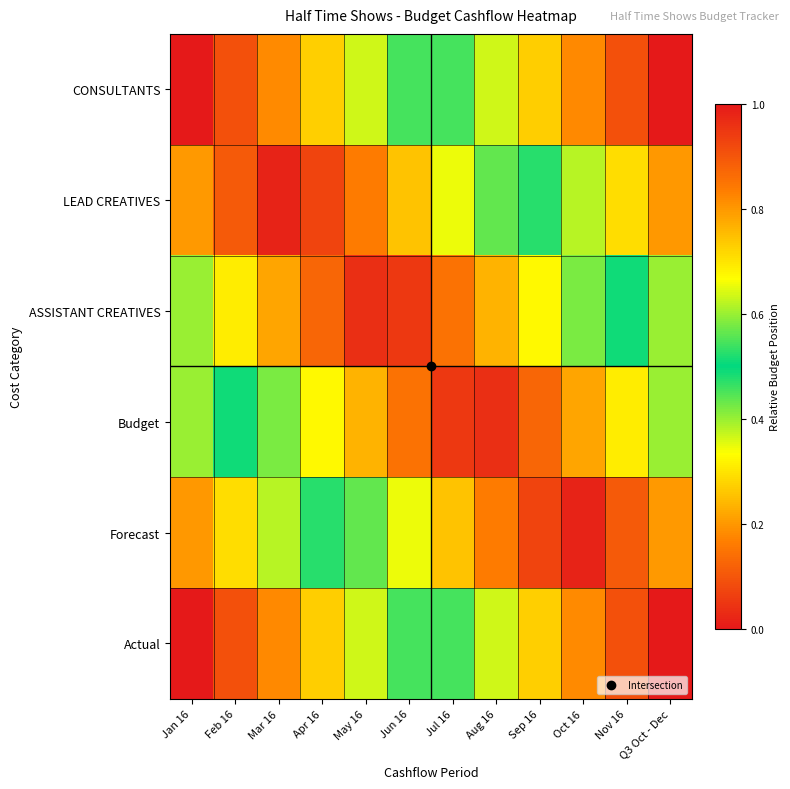

How many categories are shown in the chart?

12